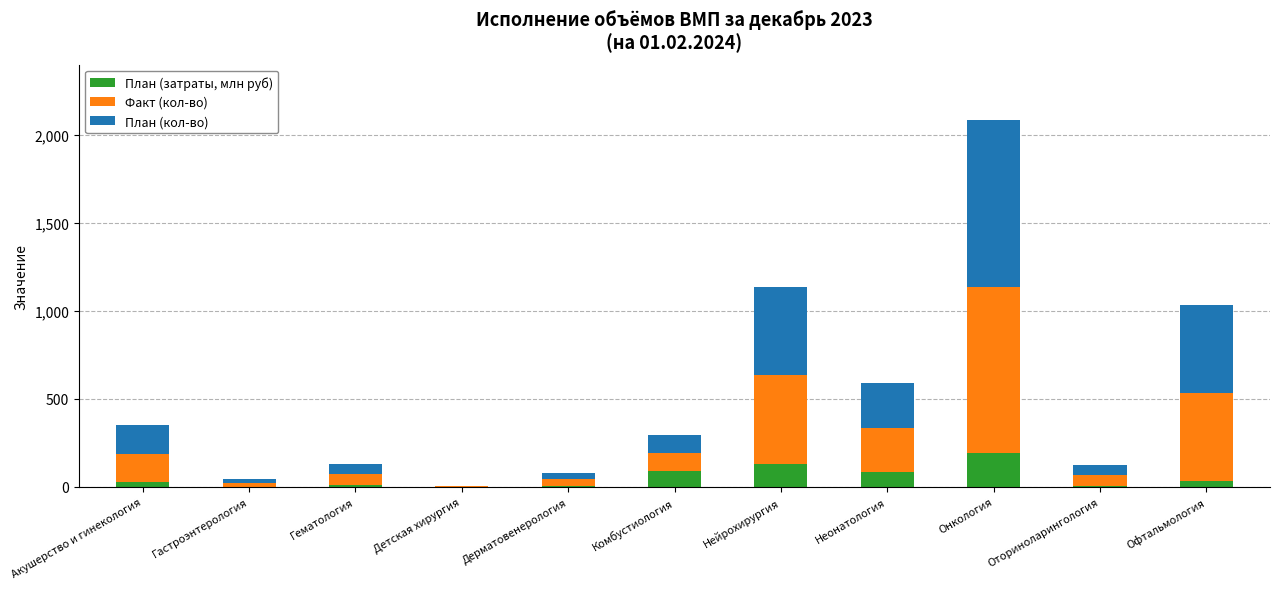

What is the highest value of the План (затраты, млн руб) series?

190.2